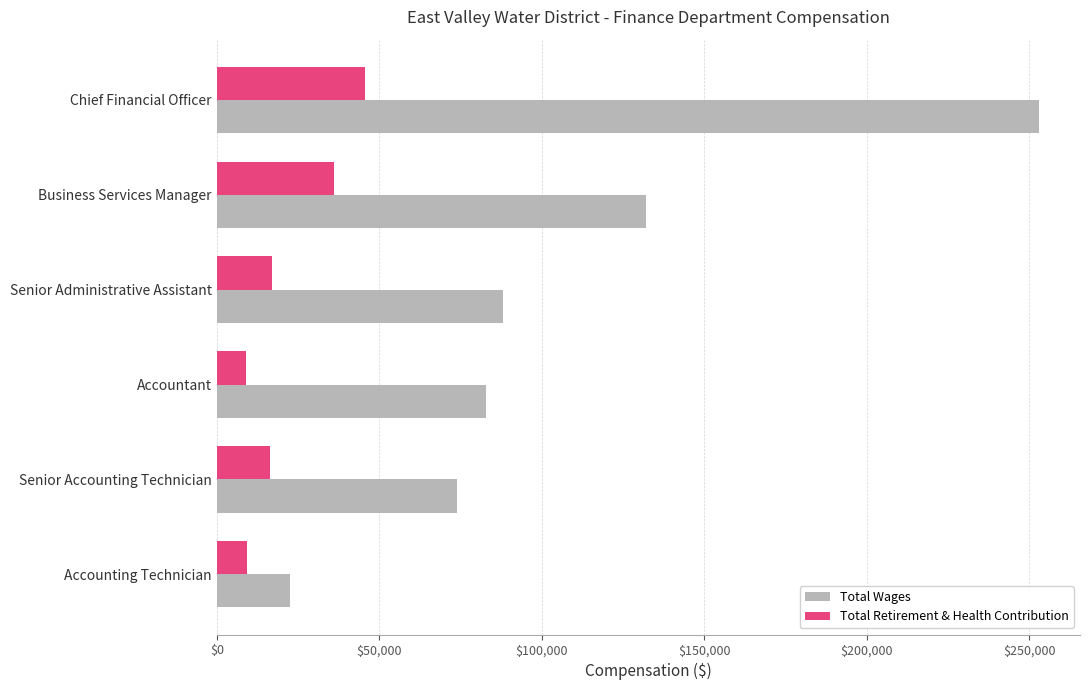

List the series in order of their peak value, highest first.

Total Wages, Total Retirement & Health Contribution